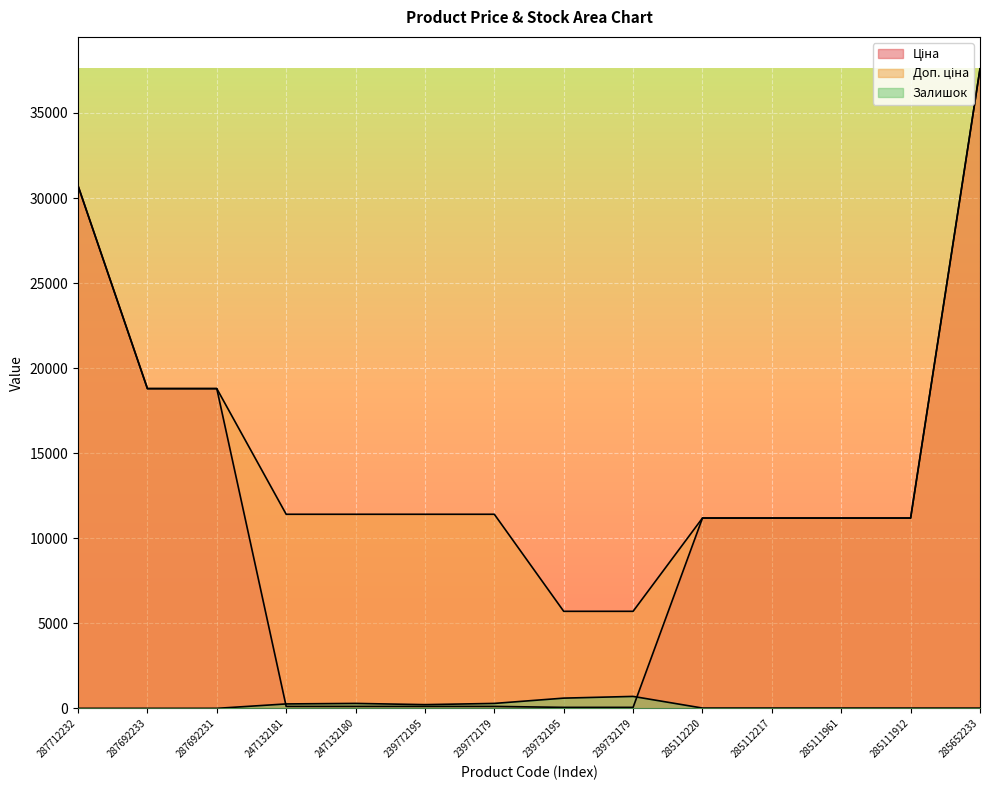

Rank the series at 239772179 from highest to lowest value.

Доп. ціна, Залишок, Ціна